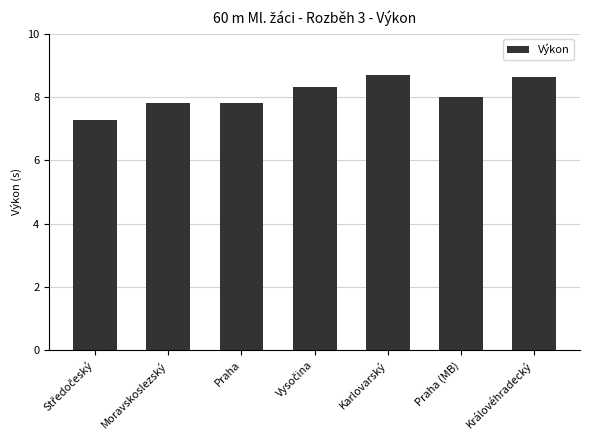

The value at Praha is 7.8. True or false?

True